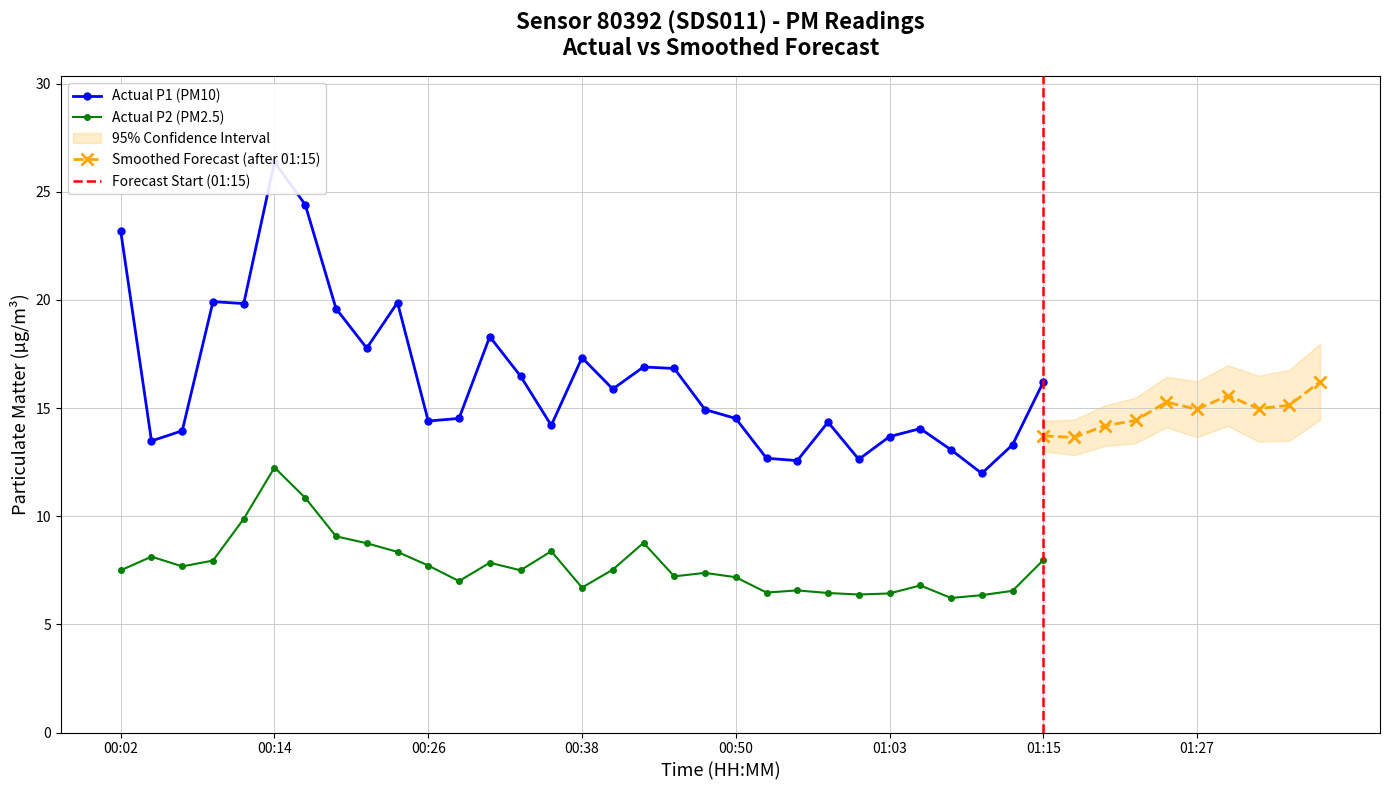

Where is the first local minimum for P2?

00:07